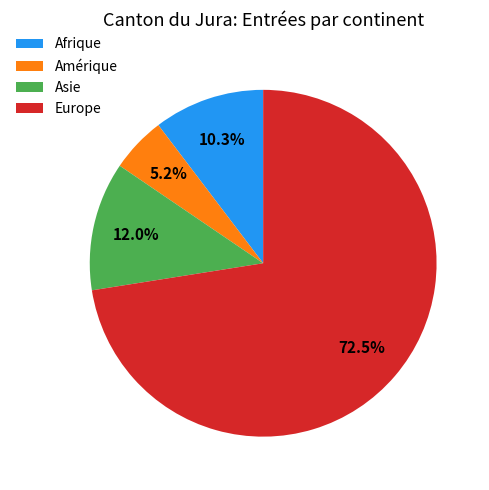

Does Asie represent more than half of the total?

No